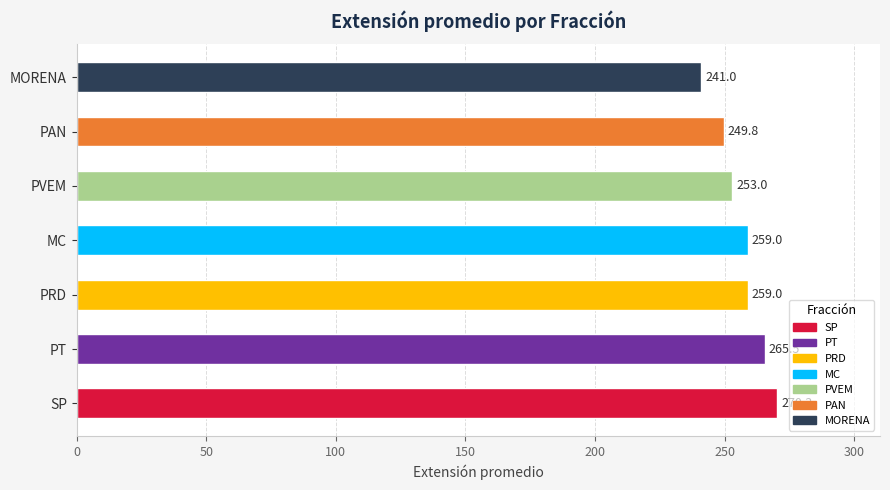

What is the difference between the maximum and minimum values?

29.3